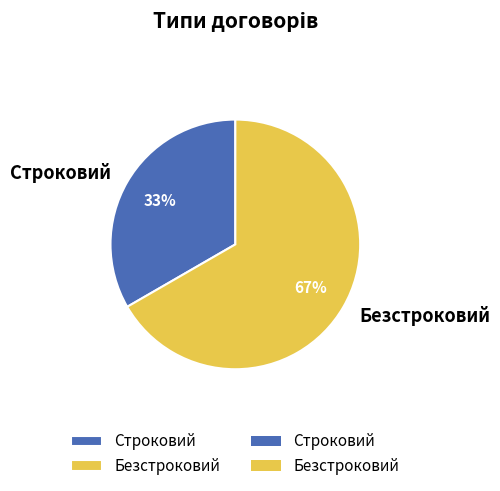

To the nearest percent, what portion does Безстроковий represent?

67%